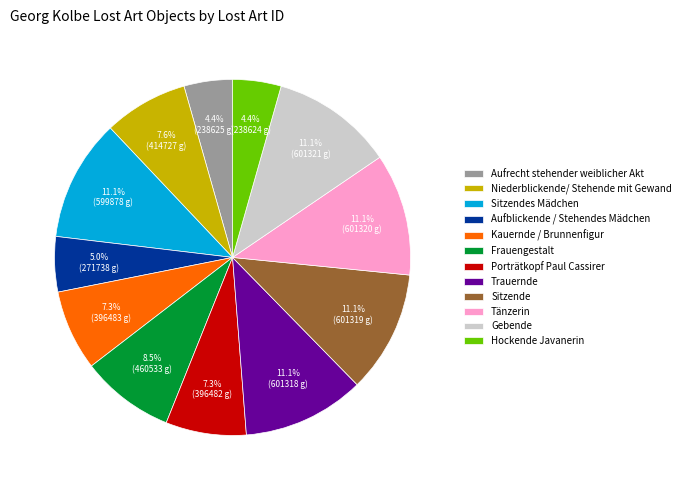

Is it true that Trauernde is 11% of the pie?

True